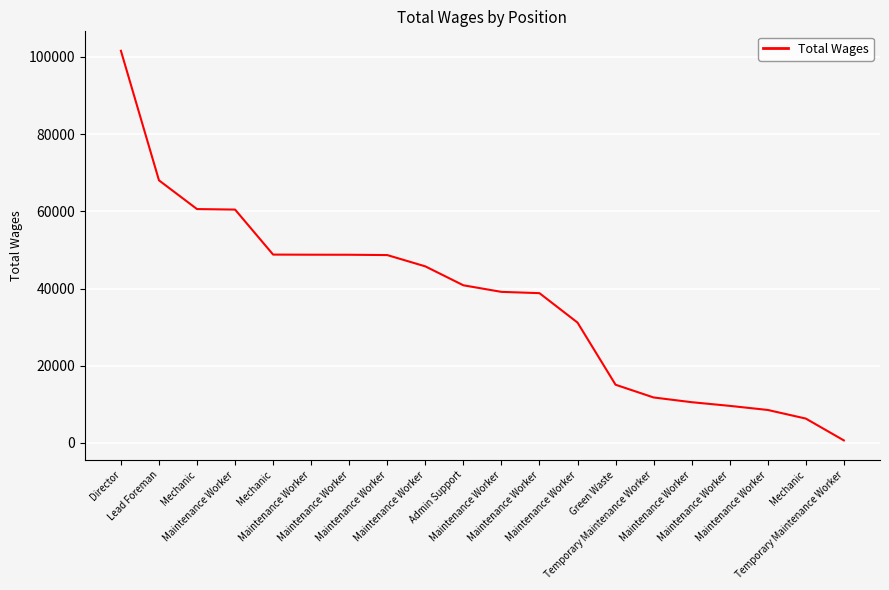

The value at Mechanic is 6324. True or false?

True